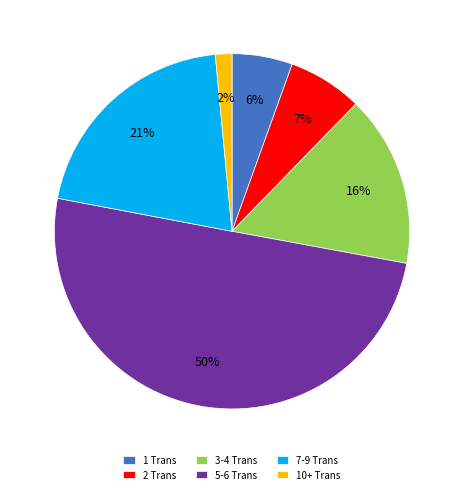

Which has a higher value, 7-9 Trans or 5-6 Trans?

5-6 Trans